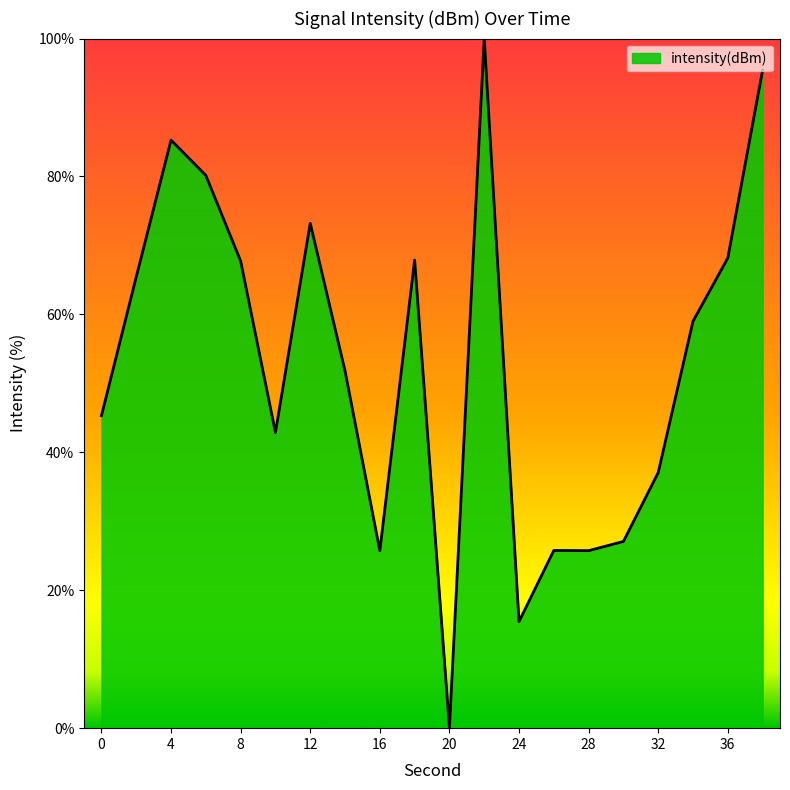

What is the difference between the maximum and minimum values?

100.0